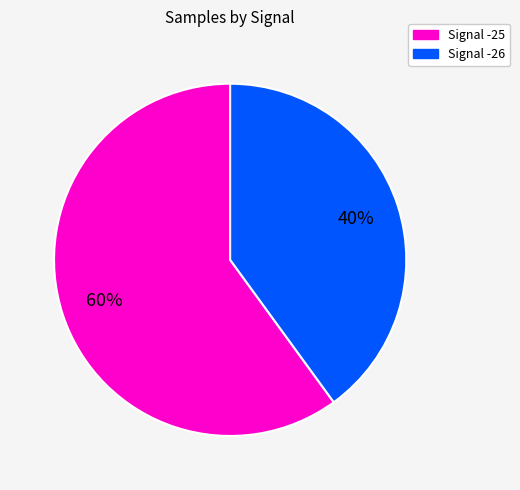

To the nearest percent, what is the average slice percentage?

50%